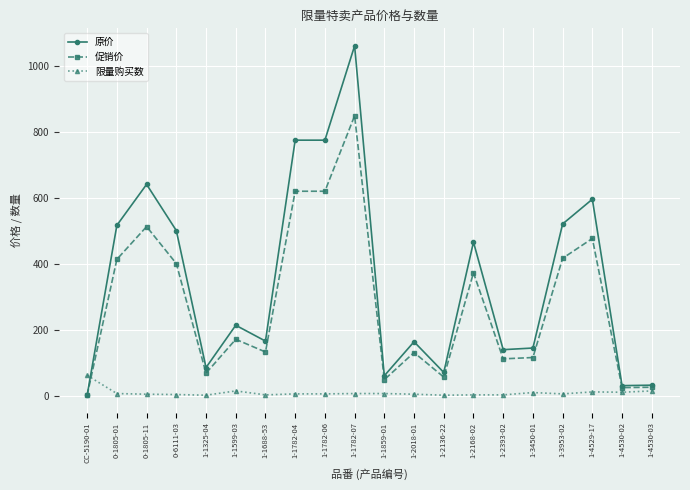

Which series changed the most between 1-1599-03 and 1-3953-02?

原价